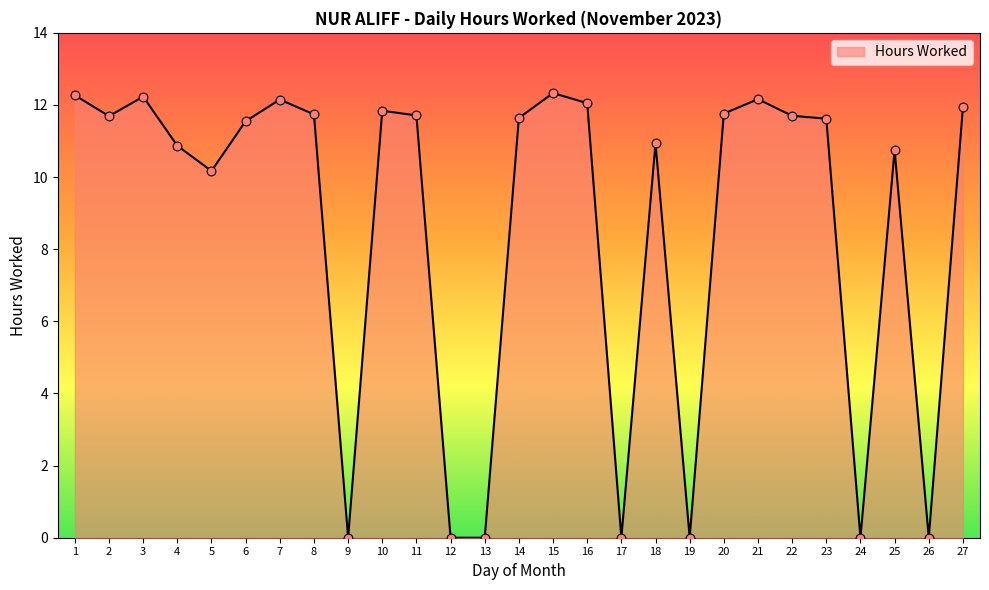

What is the change in value from 23 to 27?

+0.3